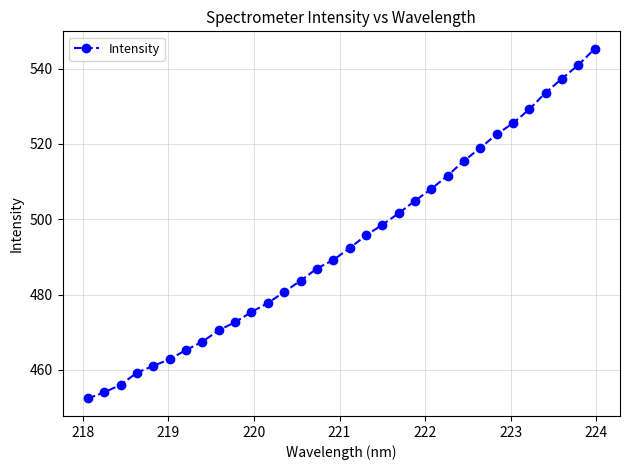

What is the difference between the maximum and minimum values?

92.8